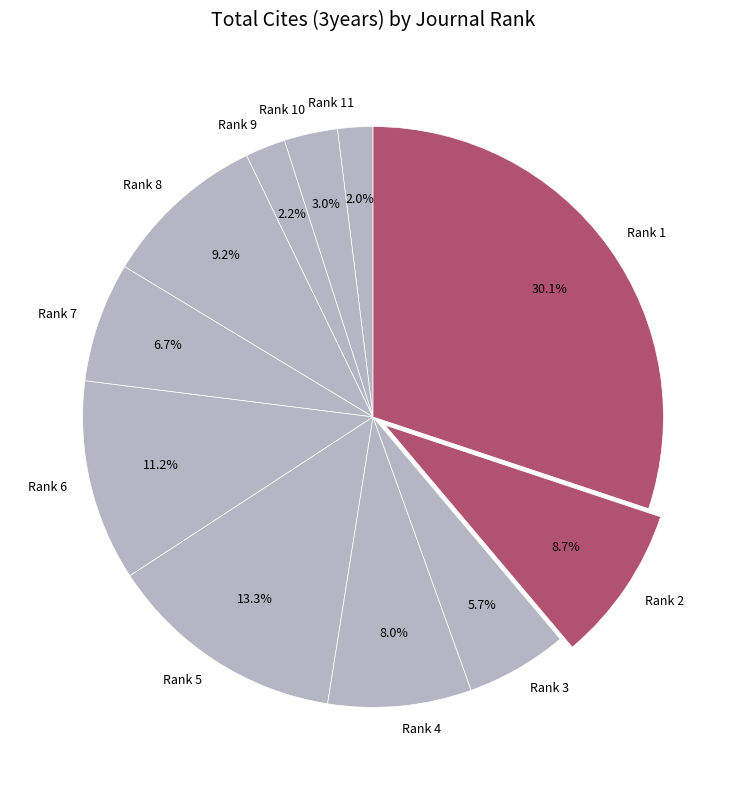

How many slices are in this pie chart?

11